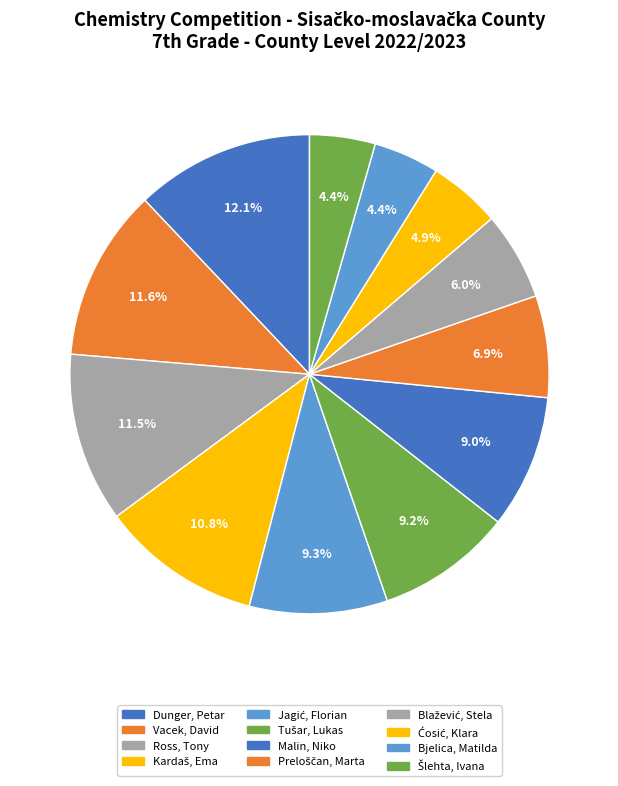

Which category has the biggest portion of the pie?

Dunger, Petar